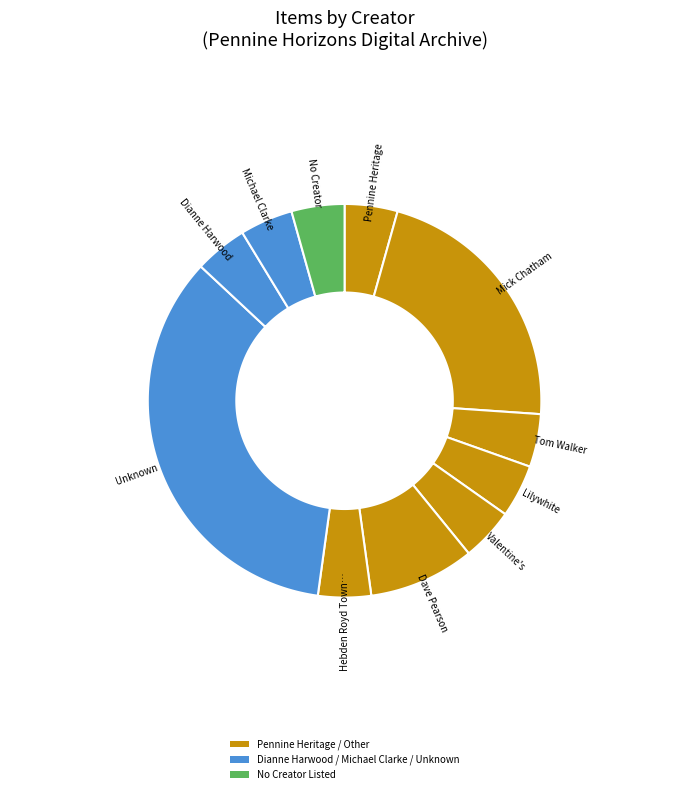

What percentage is the Hebden Royd Town Council slice, to the nearest percent?

4%